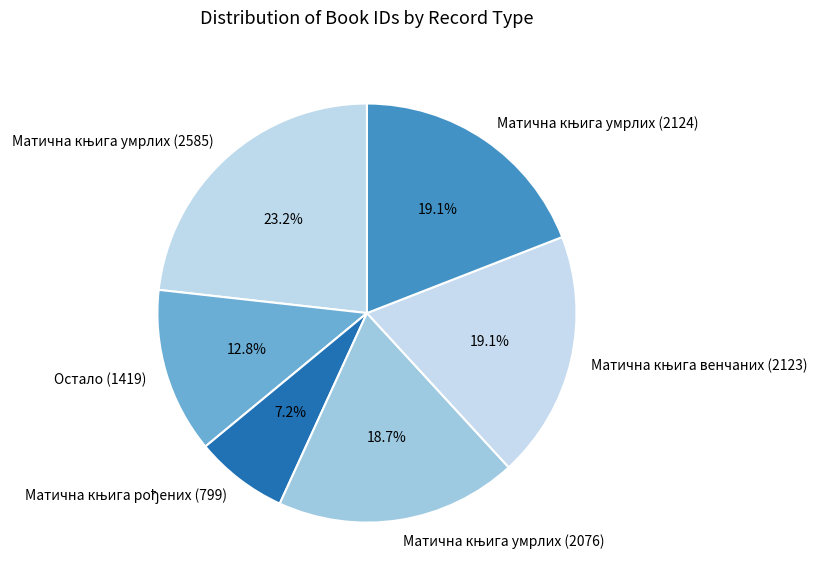

To the nearest percent, what is the difference between the largest and smallest slice percentages?

16%